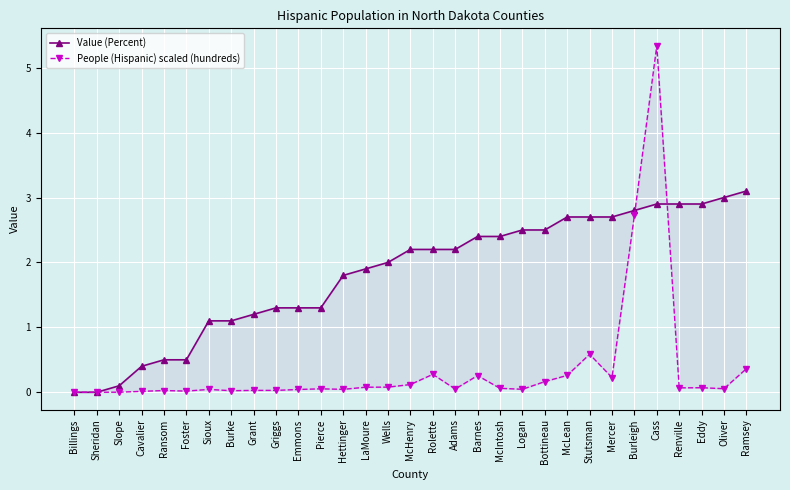

What is the difference between the maximum and minimum values in the People (Hispanic) scaled (hundreds) series?

5.3